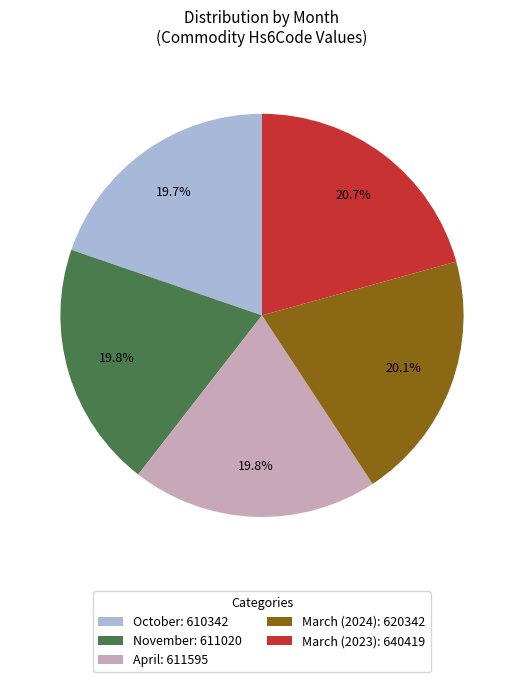

What percentage is the April slice, to the nearest percent?

20%